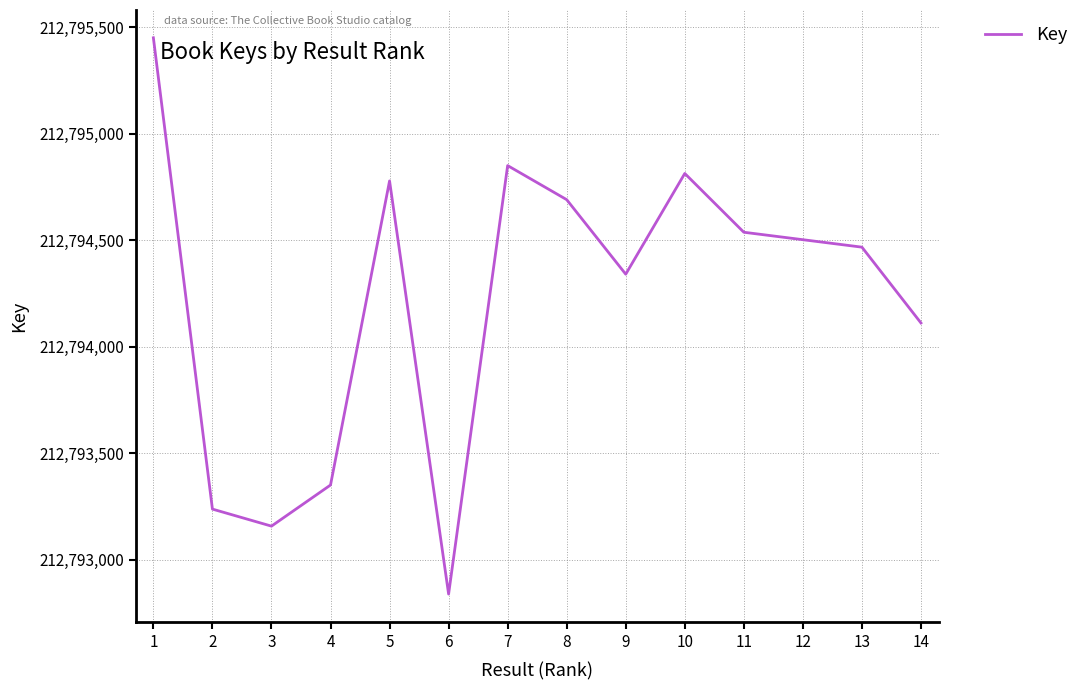

Between 12 and 2, which is larger?

12